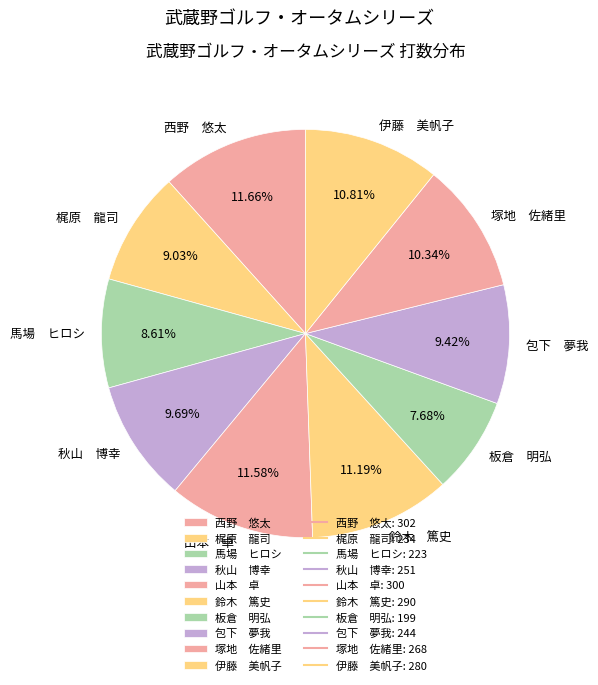

What is the ratio of the value at 鈴木 篤史 to the value at 馬場 ヒロシ?

1.3